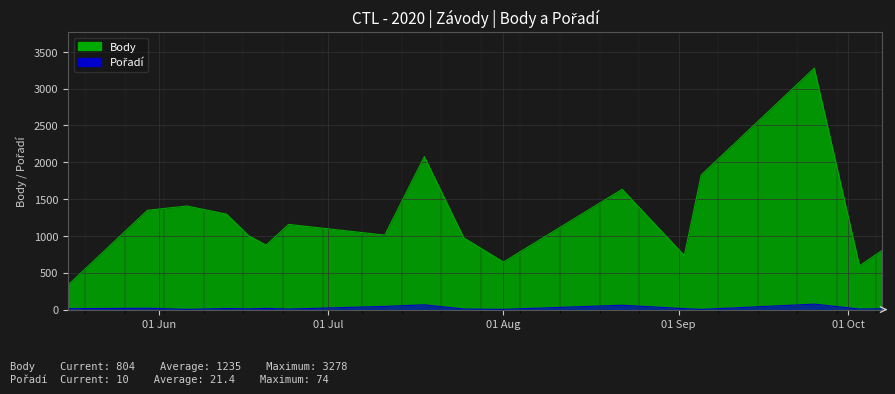

What is the label of the 3rd point from the left?

2020-06-06